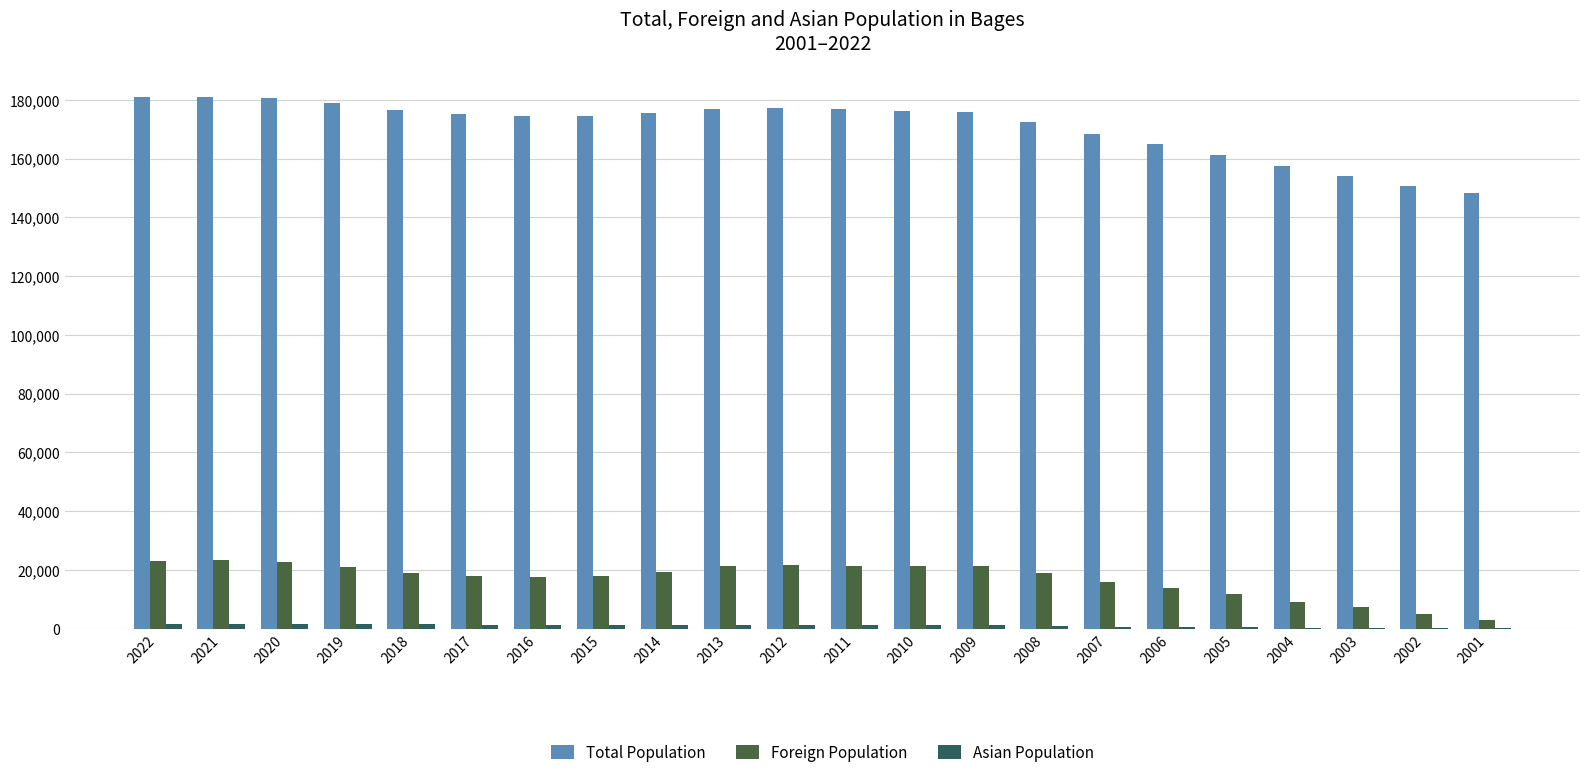

Which series has the widest spread of values?

Total Population